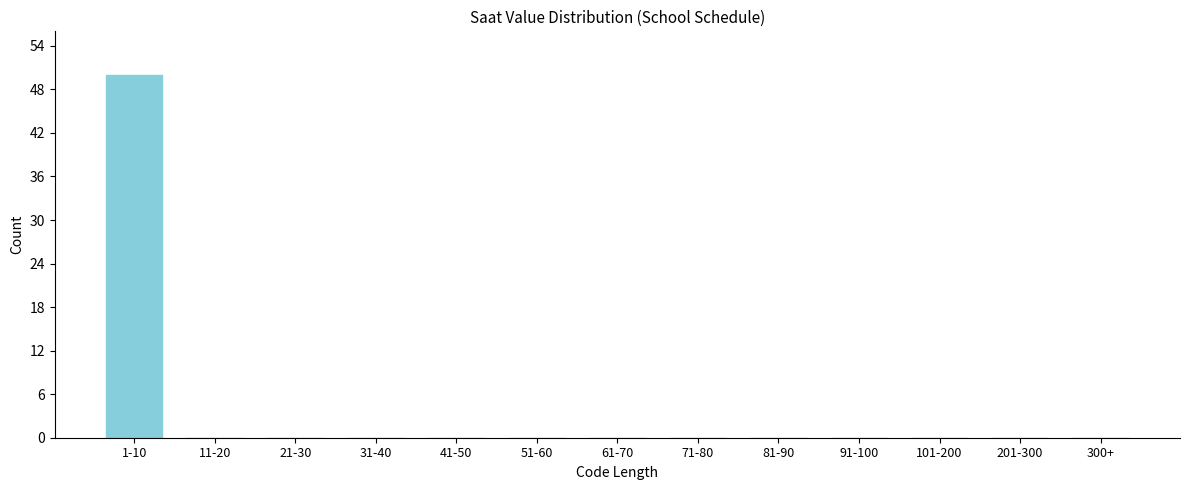

Reading left to right, list all the values displayed in this chart.

1-10=50	11-20=0	21-30=0	31-40=0	41-50=0	51-60=0	61-70=0	71-80=0	81-90=0	91-100=0	101-200=0	201-300=0	300+=0